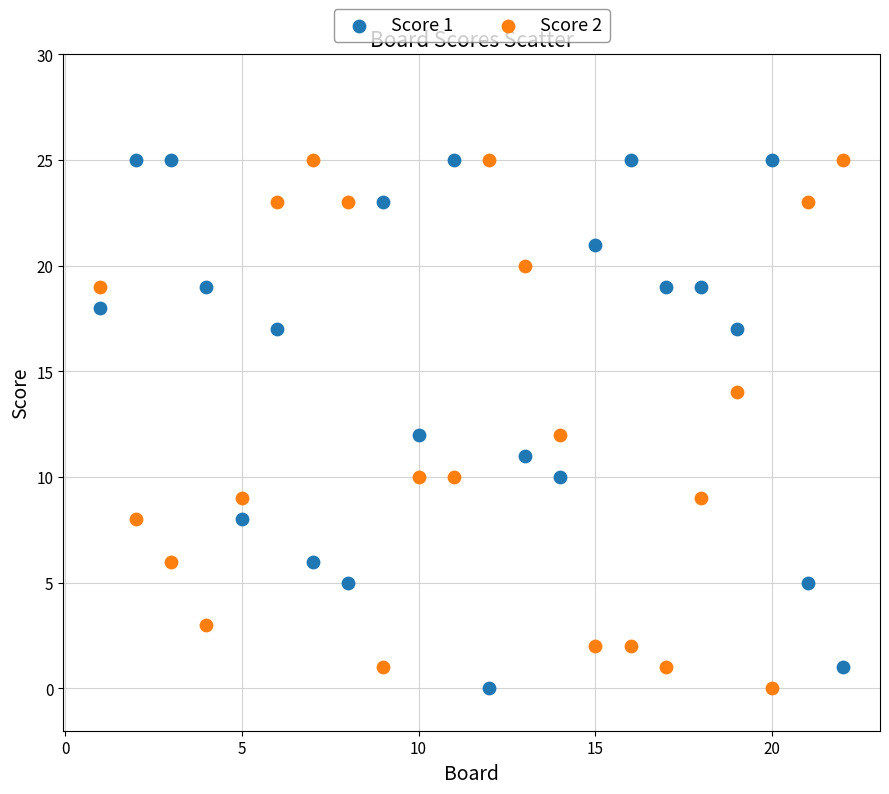

What is the X range (max minus min) for the scatter plot?

21